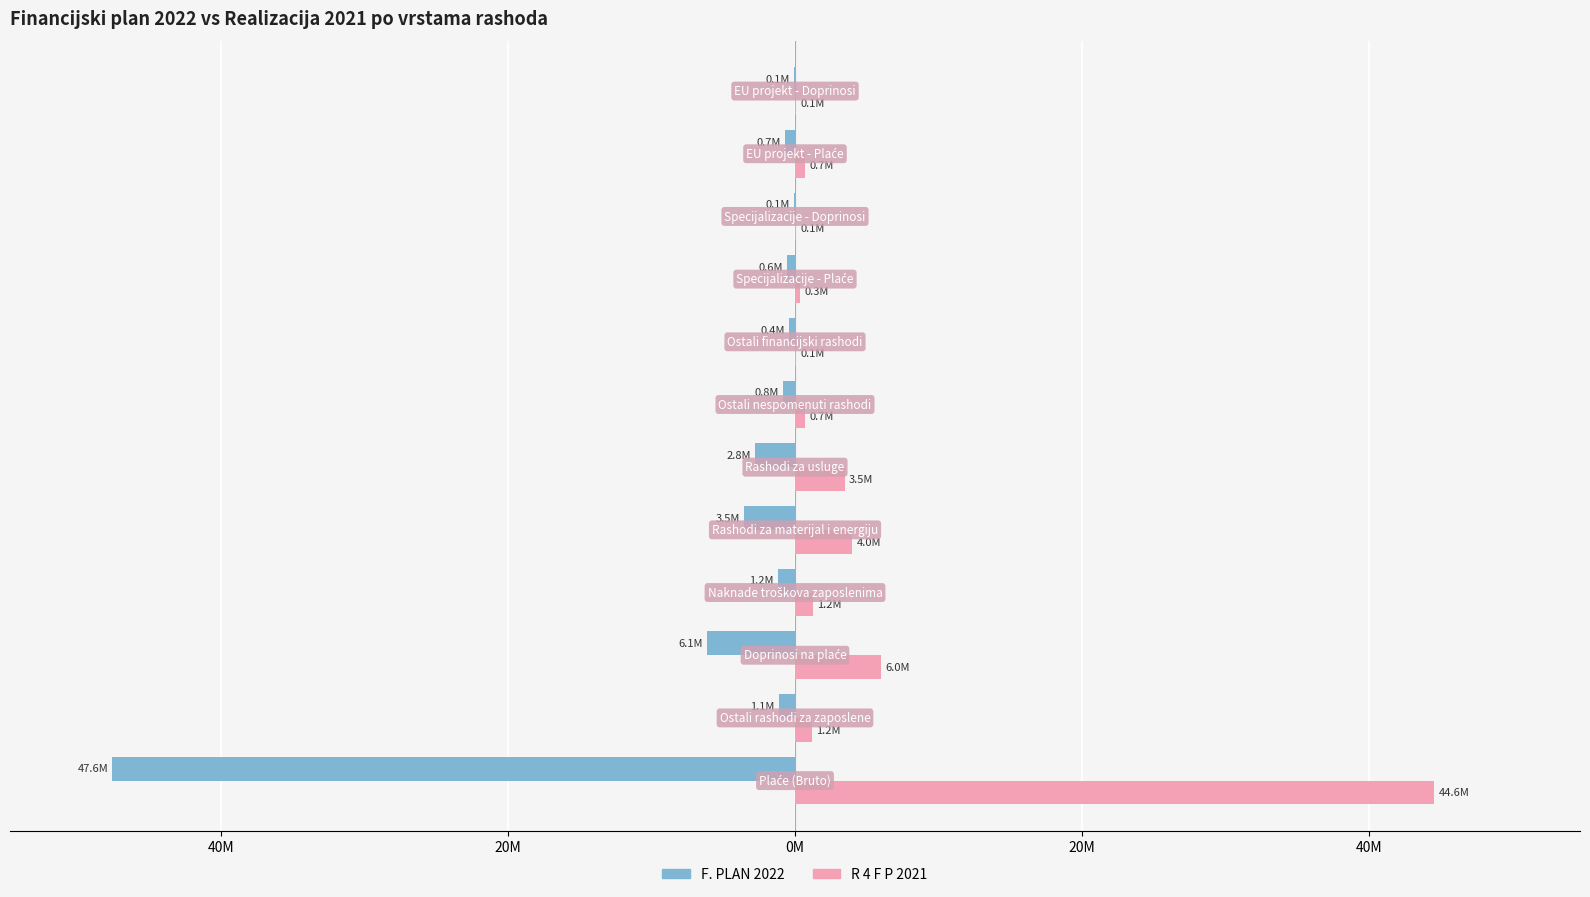

What is the maximum value shown in the chart?

44.6